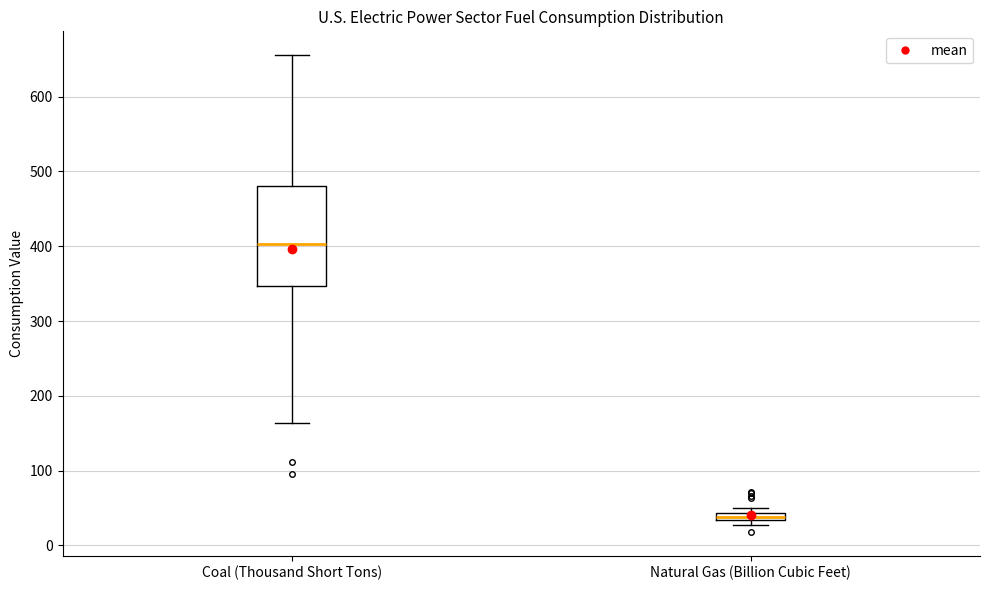

Where is the upper edge of the box for Natural Gas (Billion Cubic Feet) on the y-axis? The values are not printed on the chart, so give them approximately, as read against the axis.

40